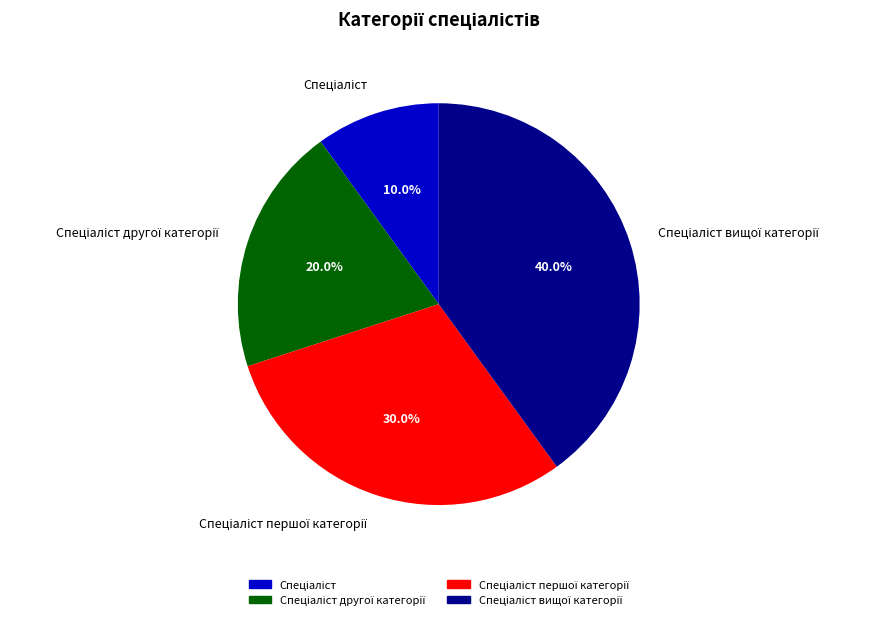

Is there any slice that represents more than half of the pie?

No